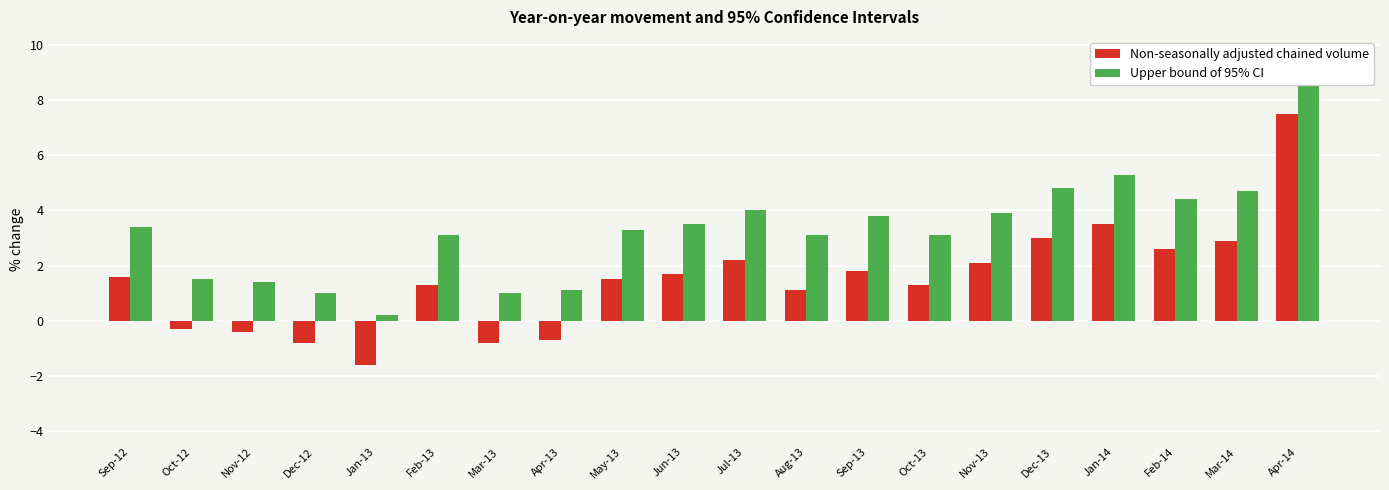

What position from the left is Apr-14?

20